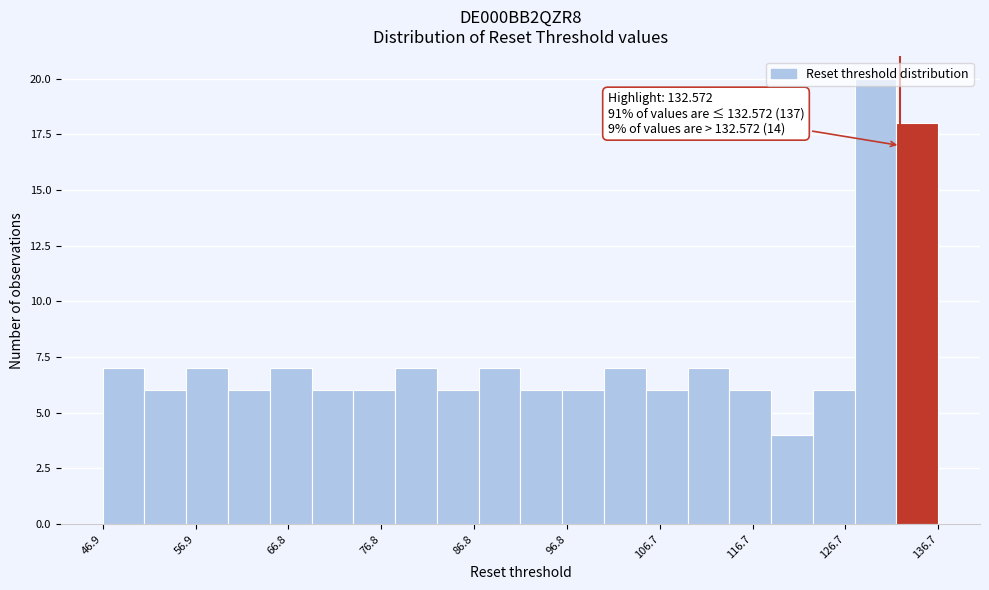

Over which range of the x-axis is the bar tallest?

128 to 132